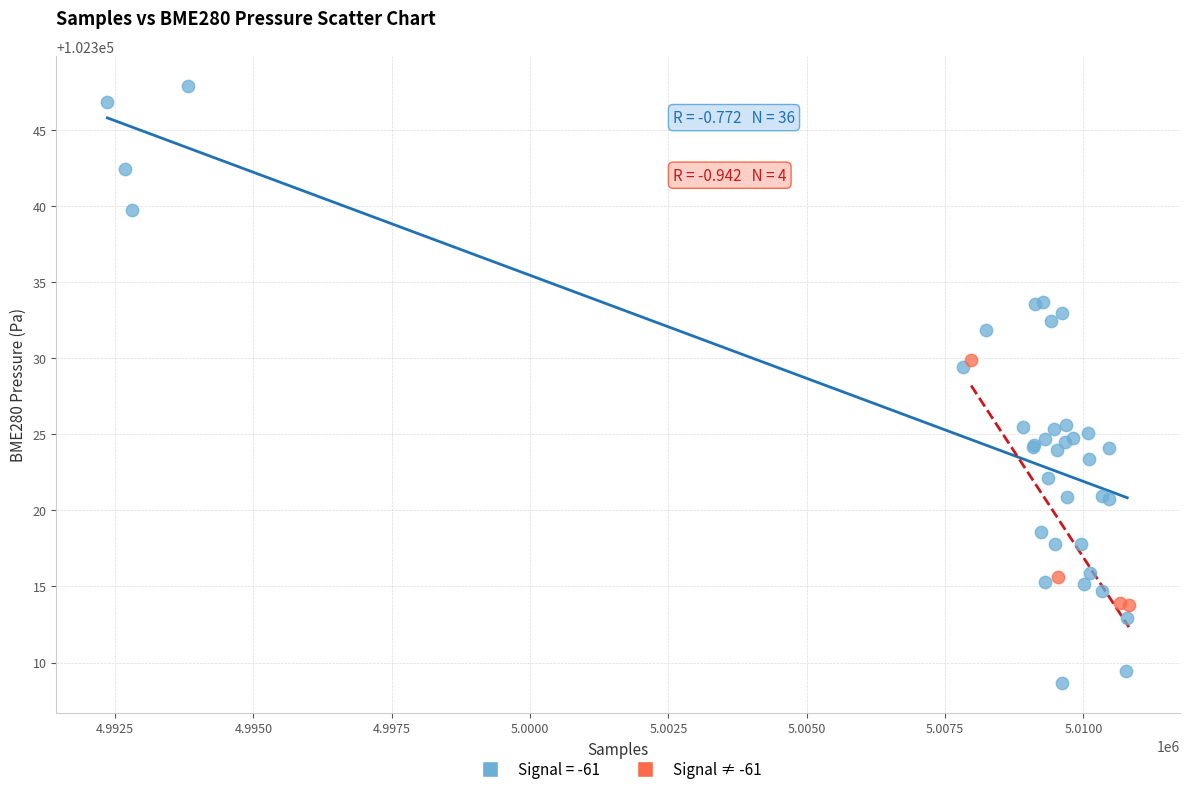

Which series has the largest Y range (max minus min)?

Signal = -61